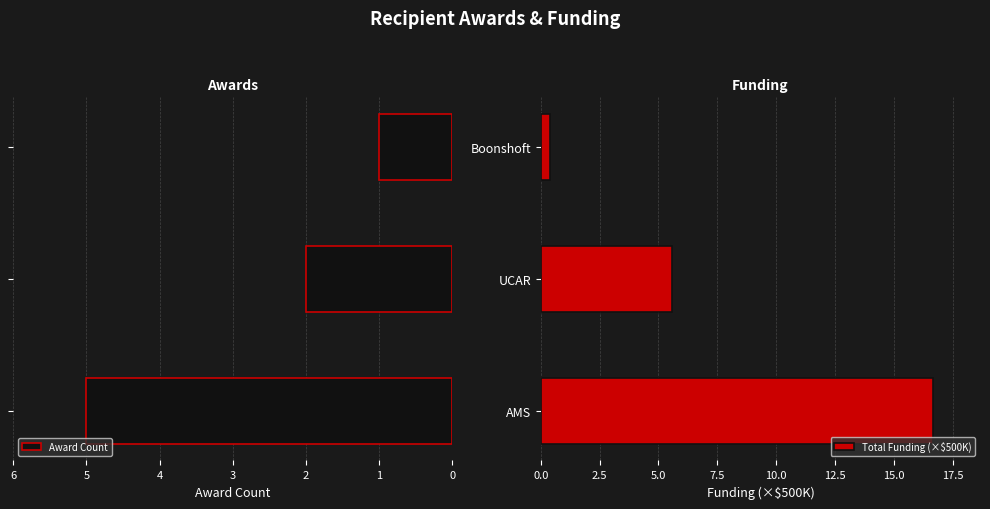

How many Award Count values are between 1 and 5?

3